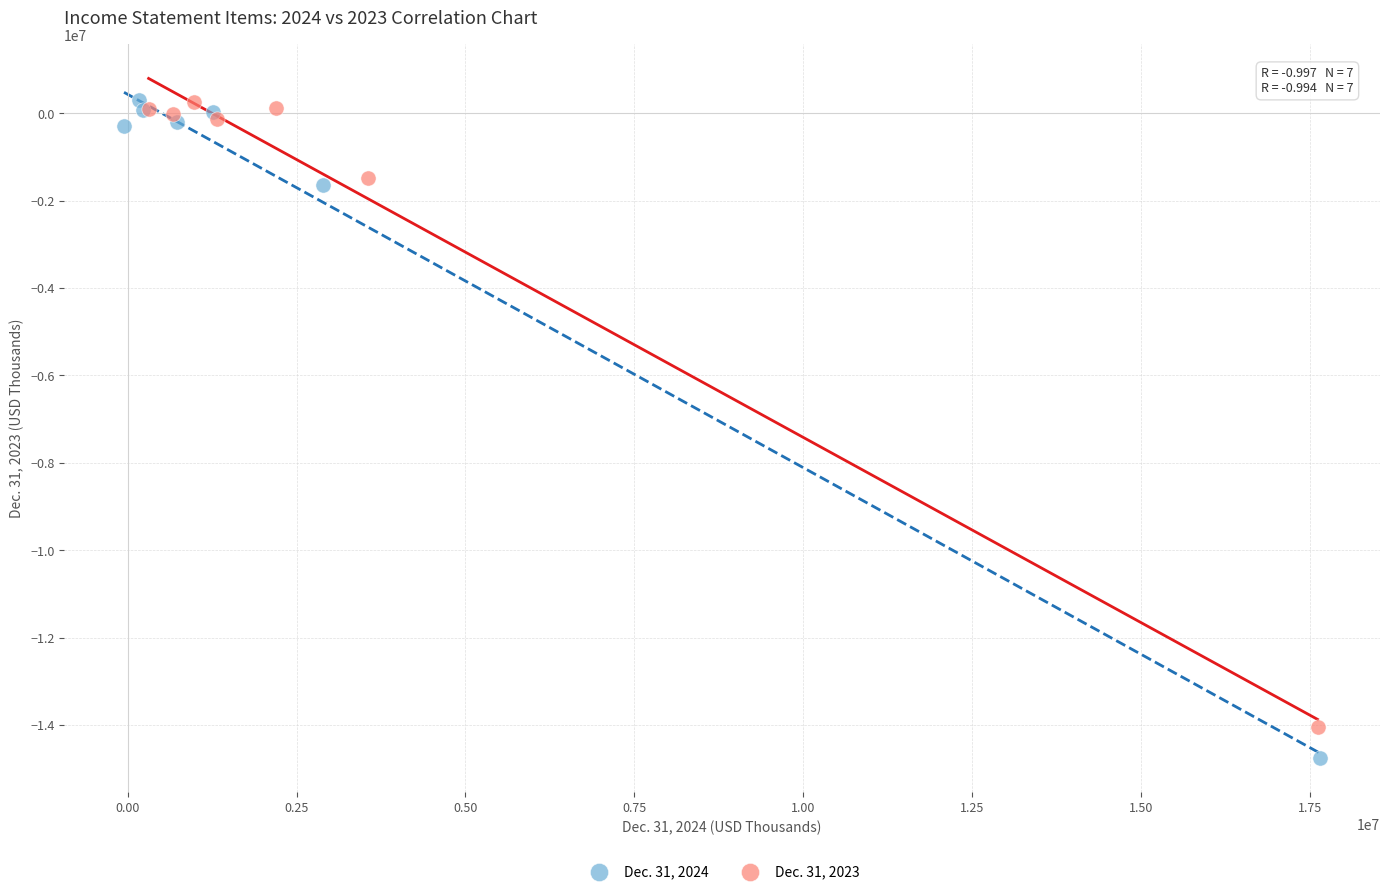

Which series reaches the minimum Y coordinate?

Dec. 31, 2024